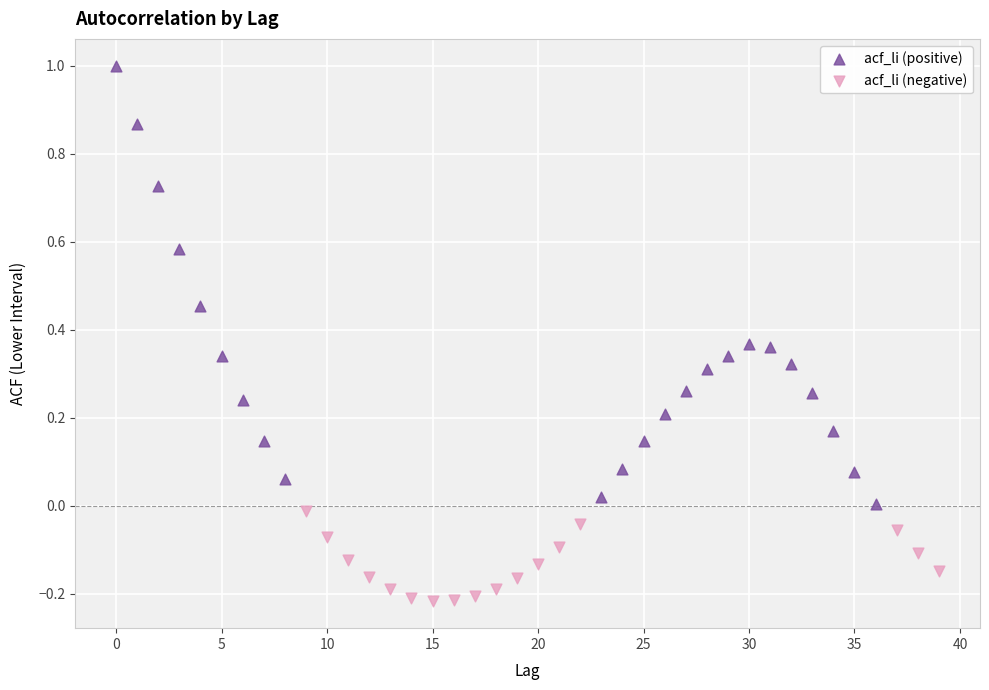

Which series contains the highest Y value?

acf_li (positive)